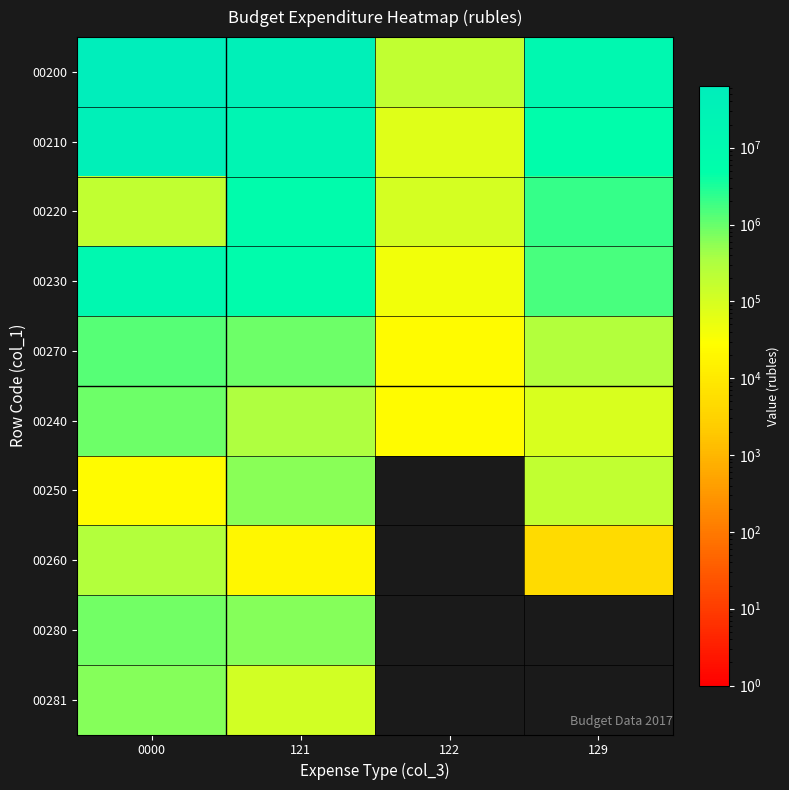

Where is 00210 nearest to the value 20134306?

121